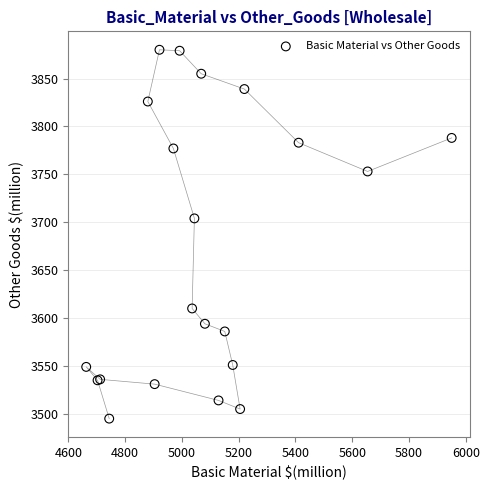

What Y value in the scatter plot is closest to 3687?

3704